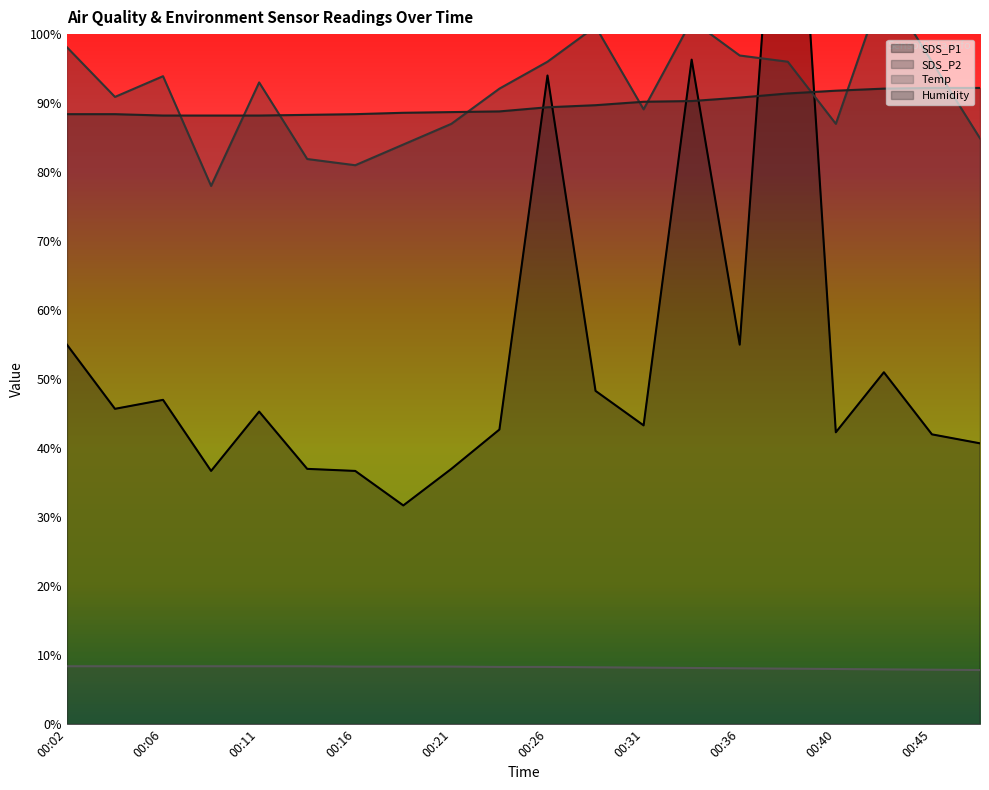

Is it true that Humidity equals 88.3 at 00:14?

True